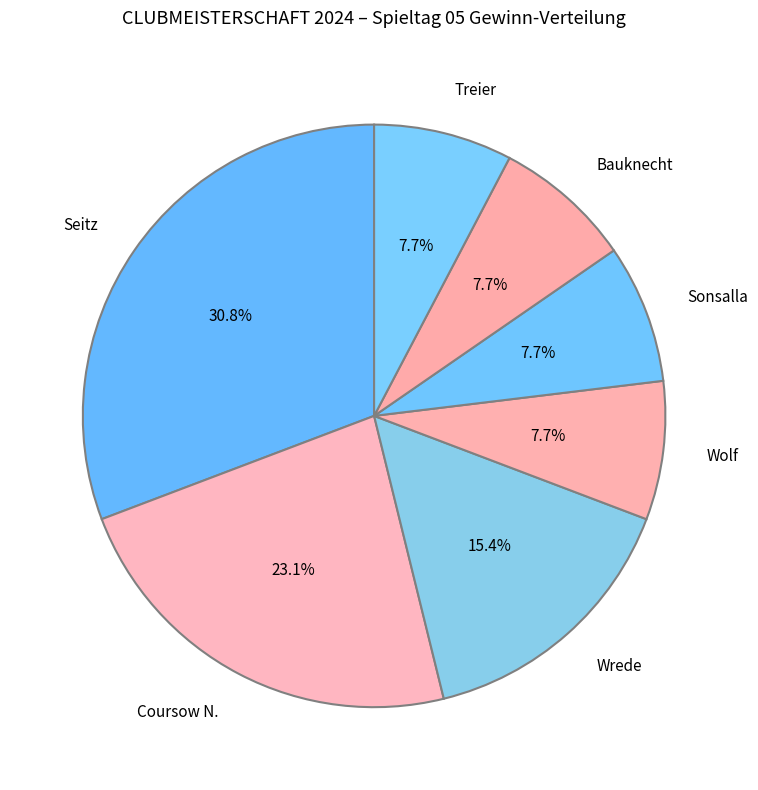

Combined, do Sonsalla and Bauknecht account for over 50%?

No